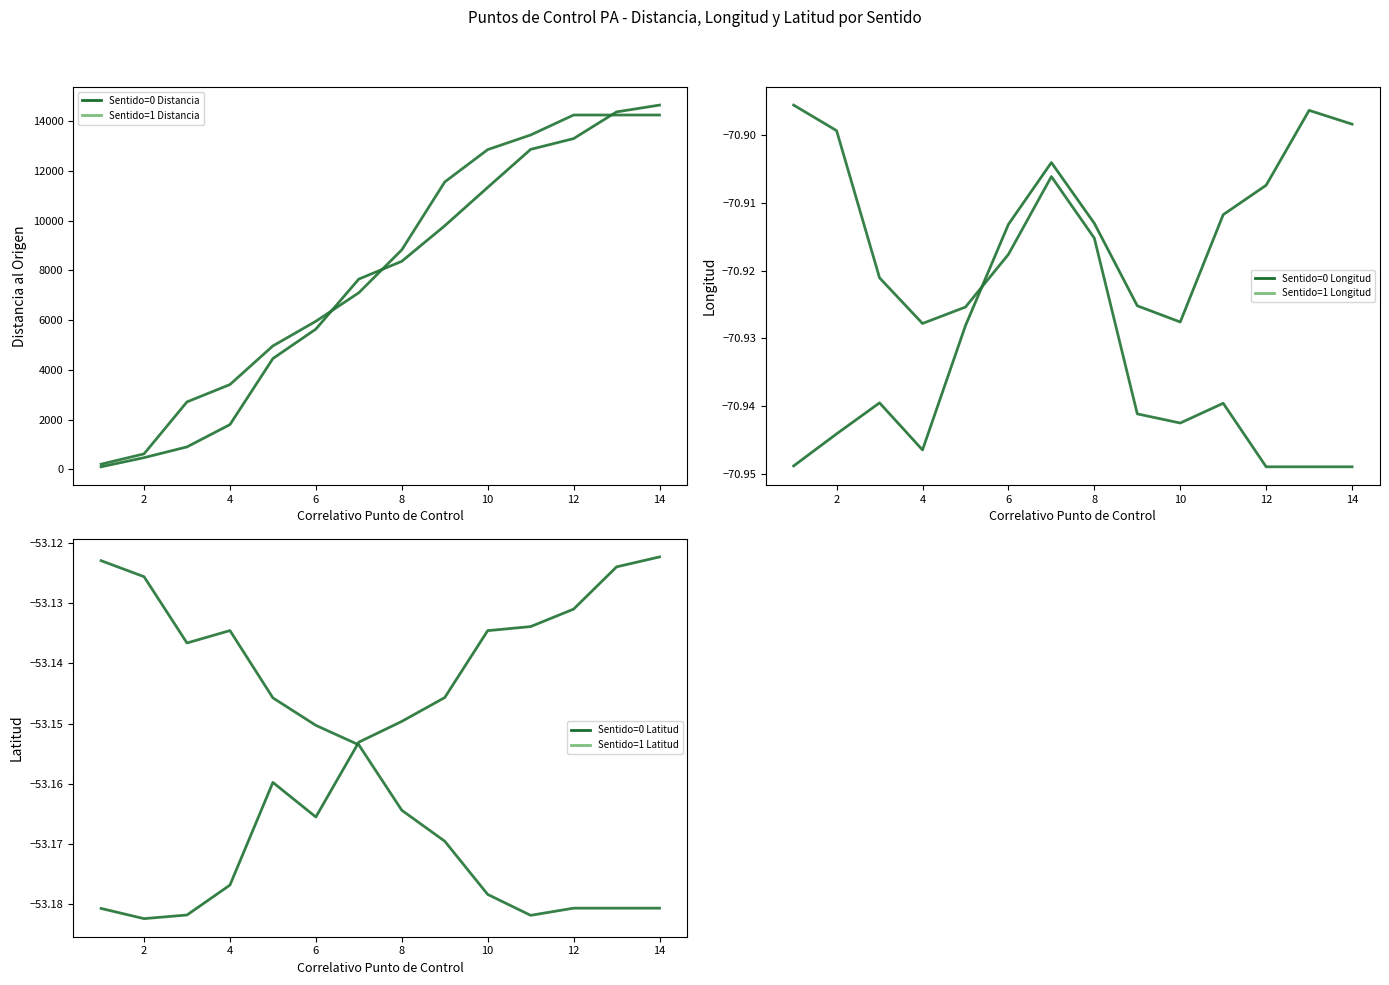

At 12, list the series in order from smallest to largest.

Sentido=1 Longitud, Sentido=0 Longitud, Sentido=1 Latitud, Sentido=0 Latitud, Sentido=0 Distancia, Sentido=1 Distancia